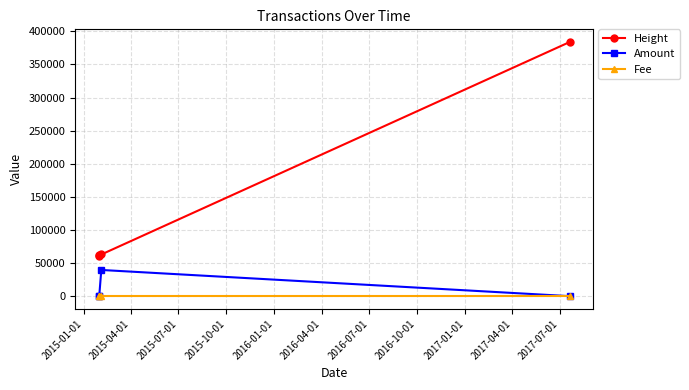

Rank the series by their maximum value, from highest to lowest.

Height, Amount, Fee